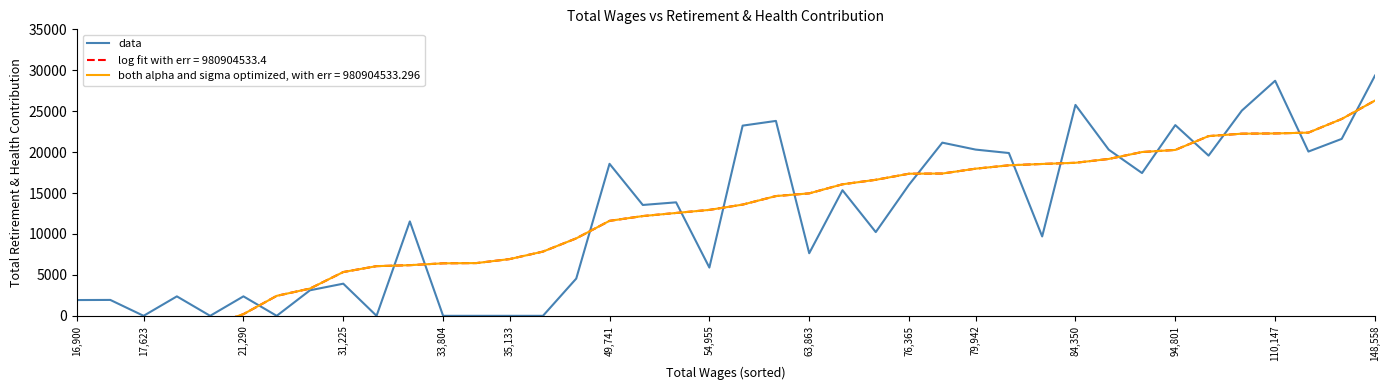

Does the chart have visible grid lines?

No